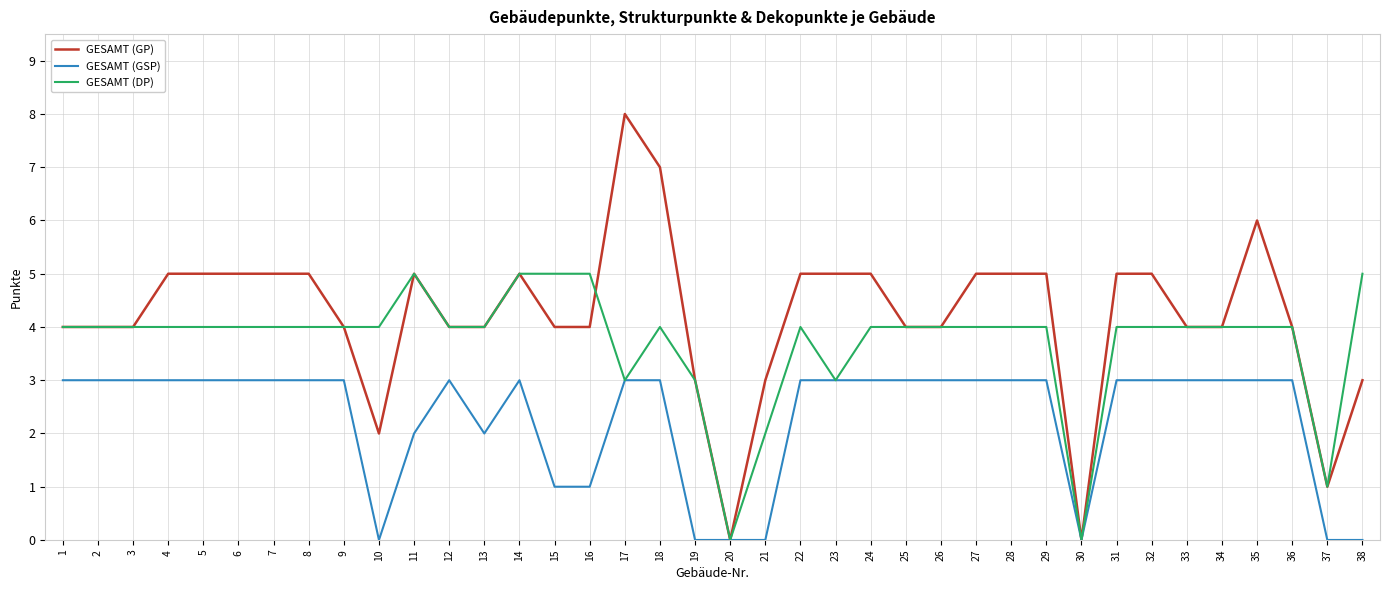

How many lines are shown in the chart?

3